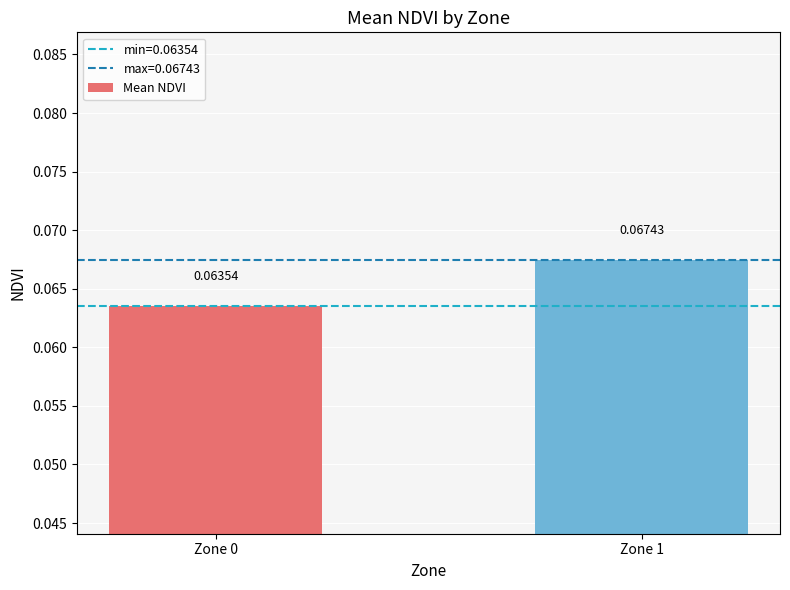

List the labels in order of value, largest first.

Zone 1, Zone 0